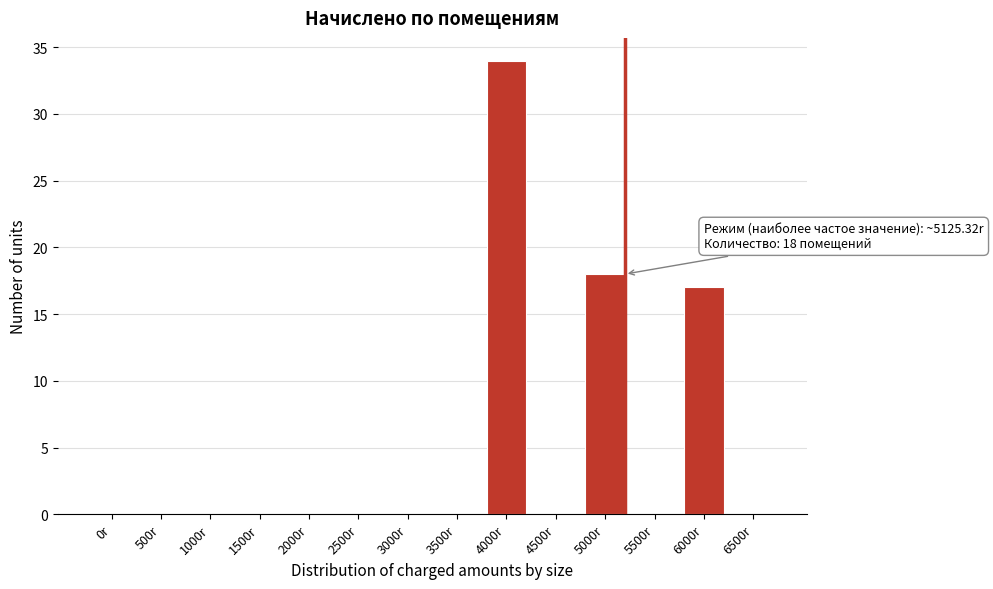

Reading right to left, extract all data points from this chart.

6500r=0	6000r=17	5500r=0	5000r=18	4500r=0	4000r=34	3500r=0	3000r=0	2500r=0	2000r=0	1500r=0	1000r=0	500r=0	0r=0